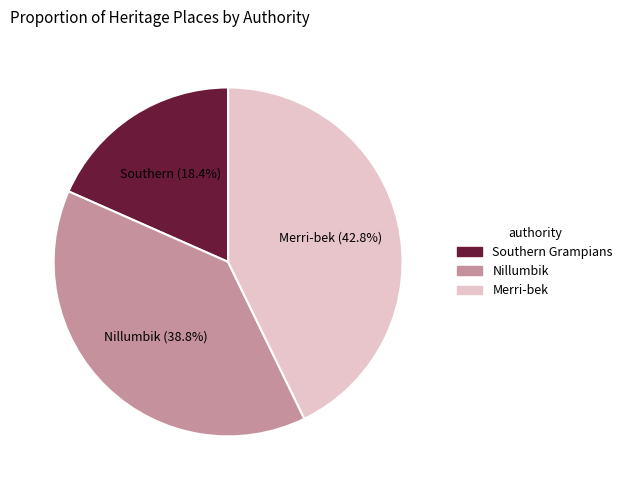

Does any single category account for the majority?

No